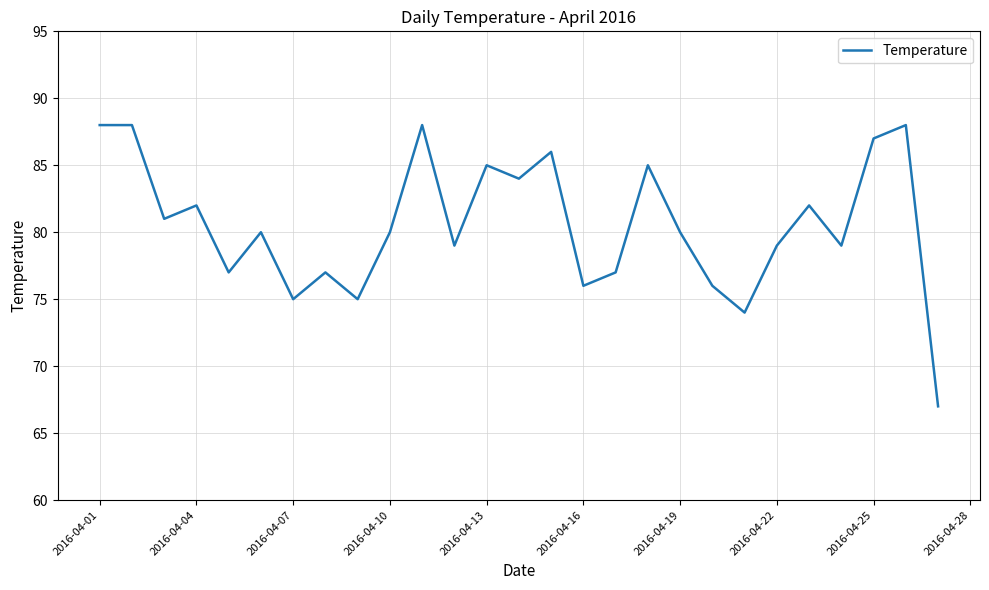

What is the minimum value shown in the chart?

67